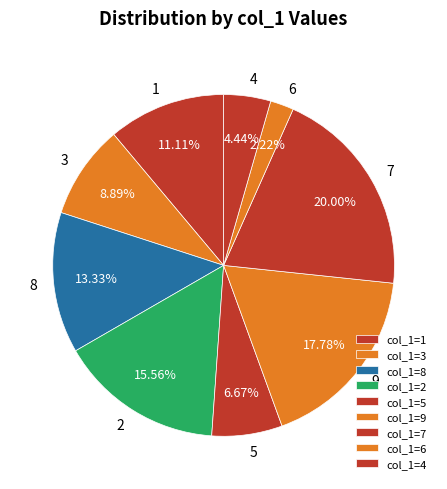

Is there any slice that represents more than half of the pie?

No